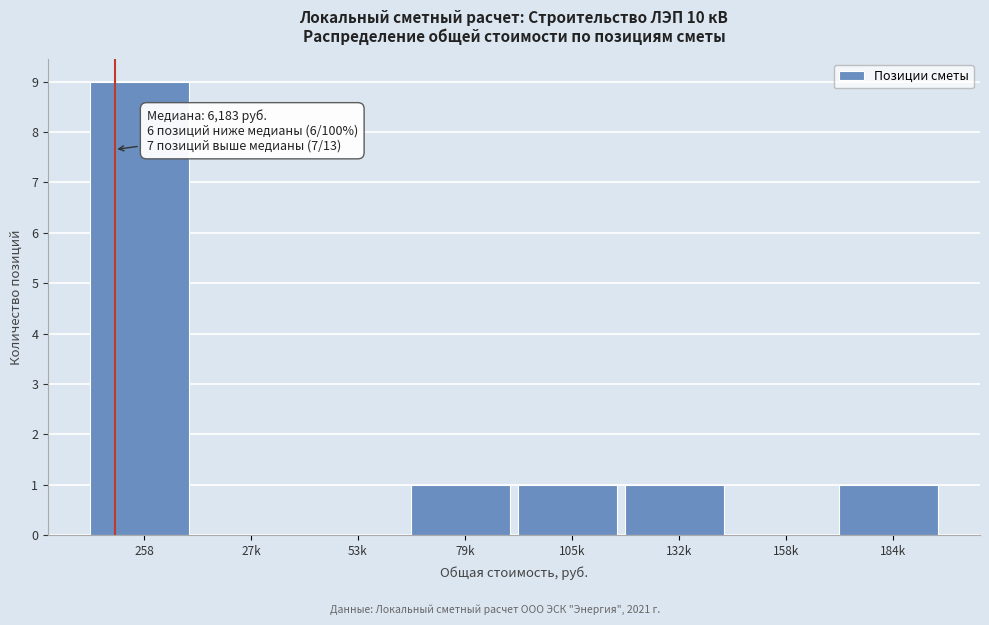

Reading left to right, list all the values displayed in this chart.

258=9	27k=0	53k=0	79k=1	105k=1	132k=1	158k=0	184k=1